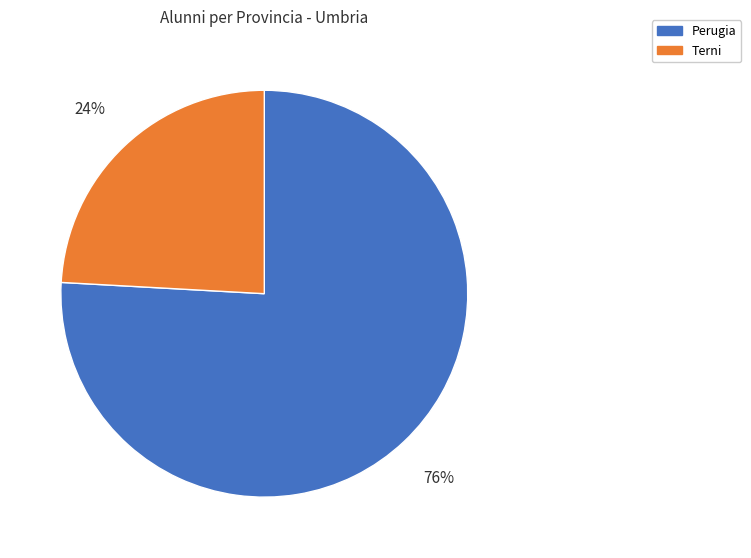

Which has a higher value, Perugia or Terni?

Perugia